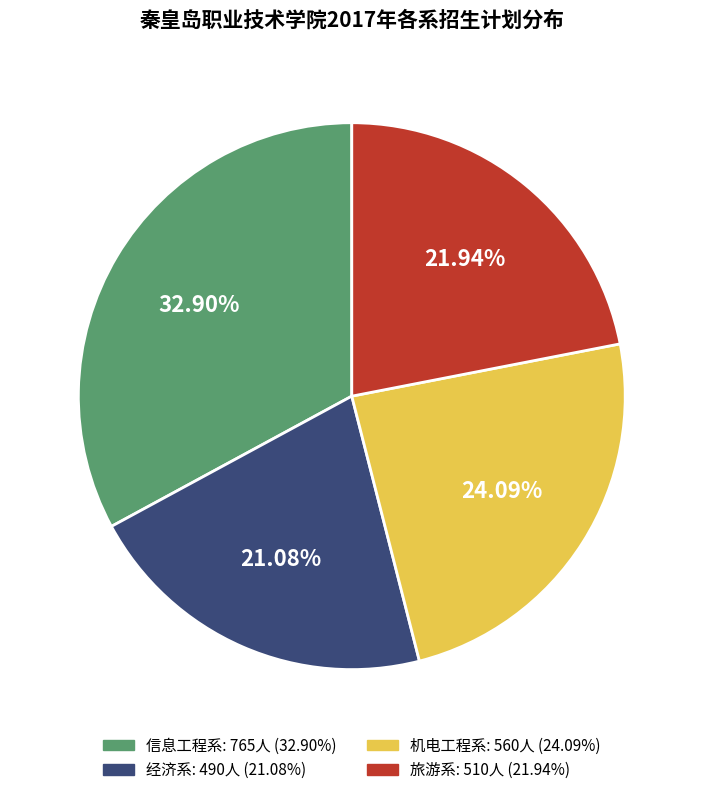

To the nearest percent, what portion does 旅游系 represent?

22%